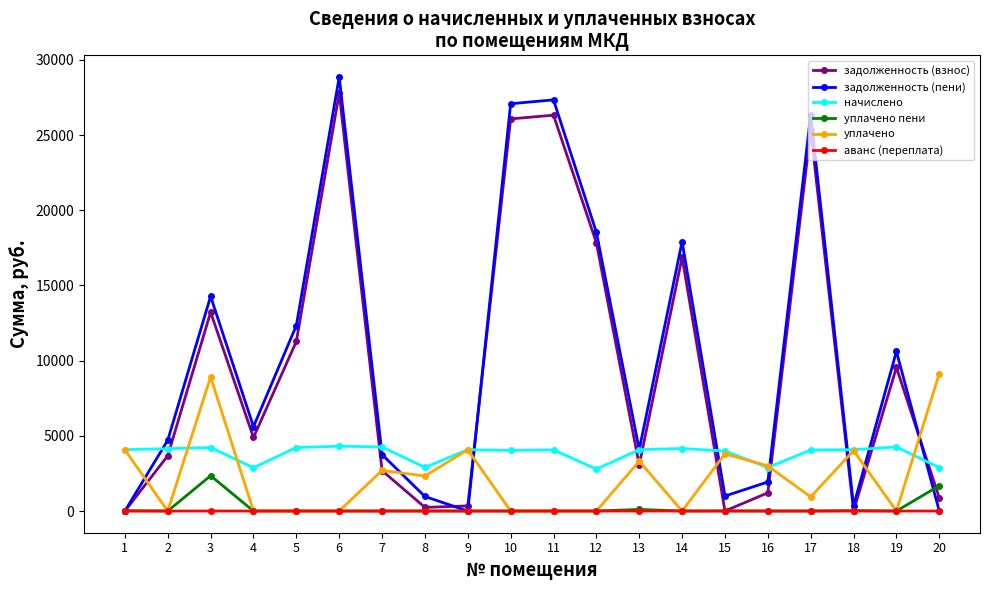

Is the value of уплачено at 5 greater than the value of начислено at 5?

No